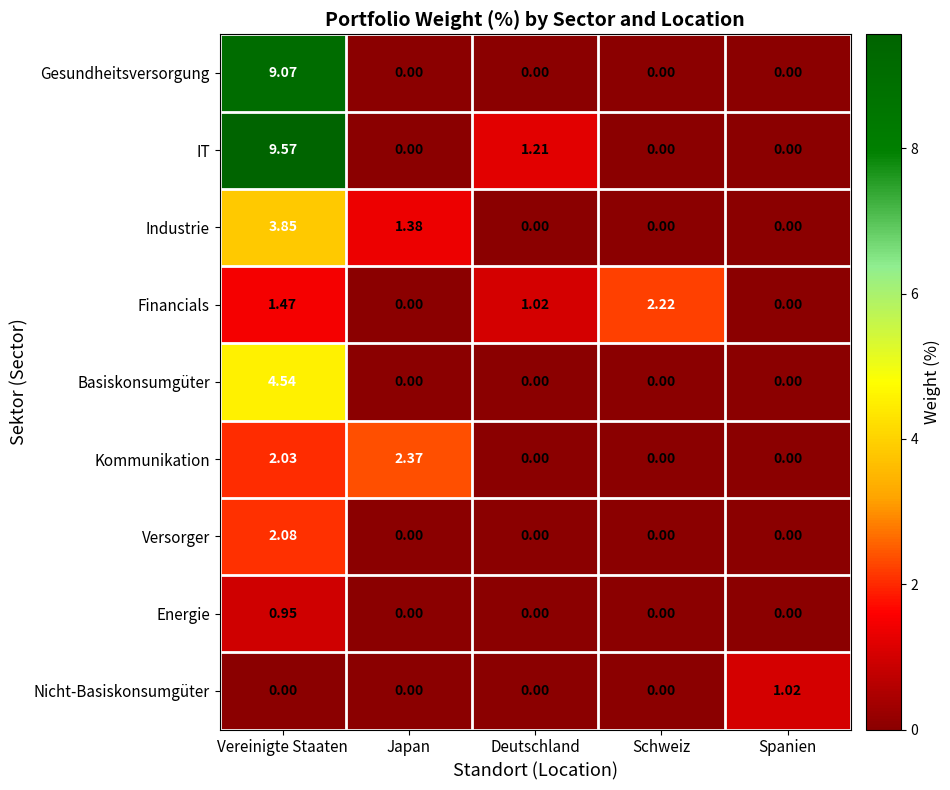

How many categories are shown in the chart?

5